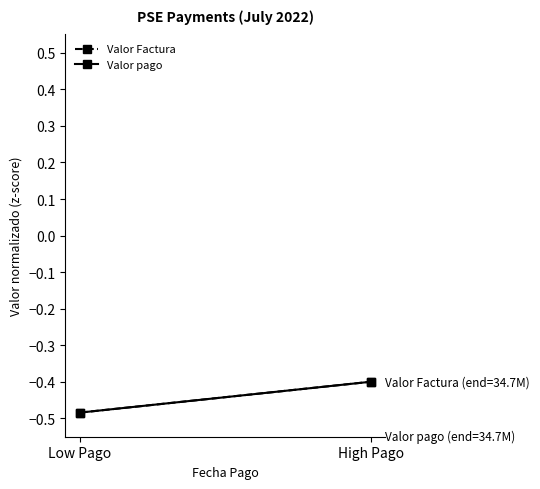

What is the label of the 2nd point from the left?

High Pago